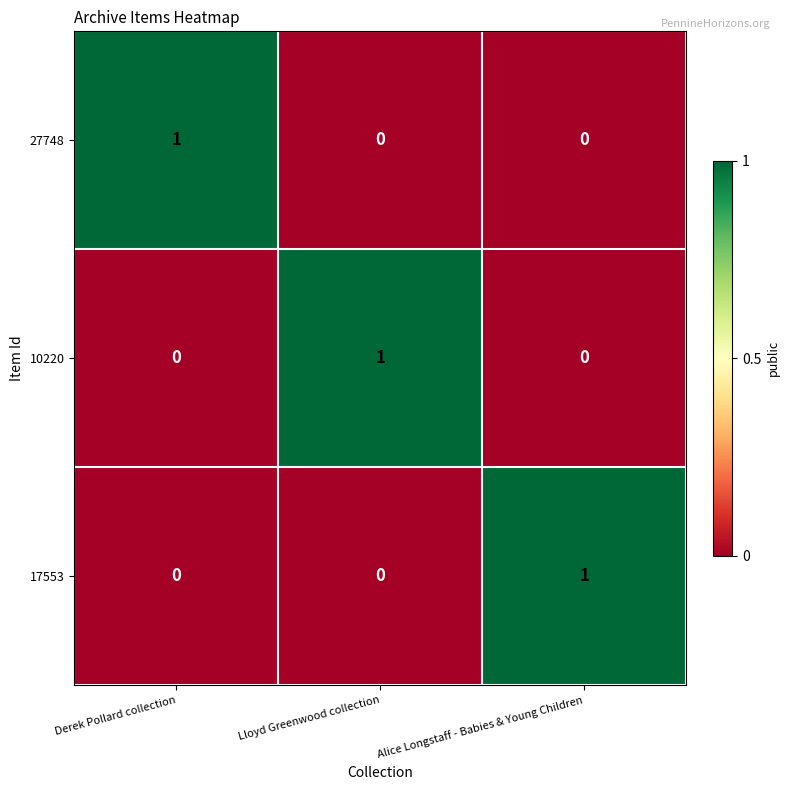

How many 27748 values are between 0 and 1?

3